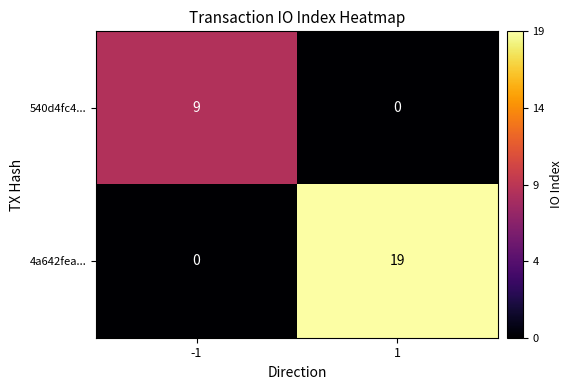

What is the spread (max minus min) of values at -1?

9